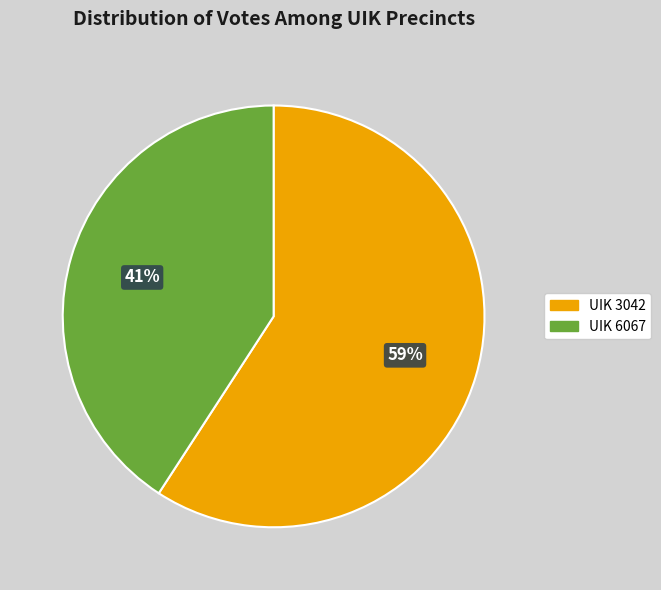

To the nearest percent, what is the average slice percentage?

50%